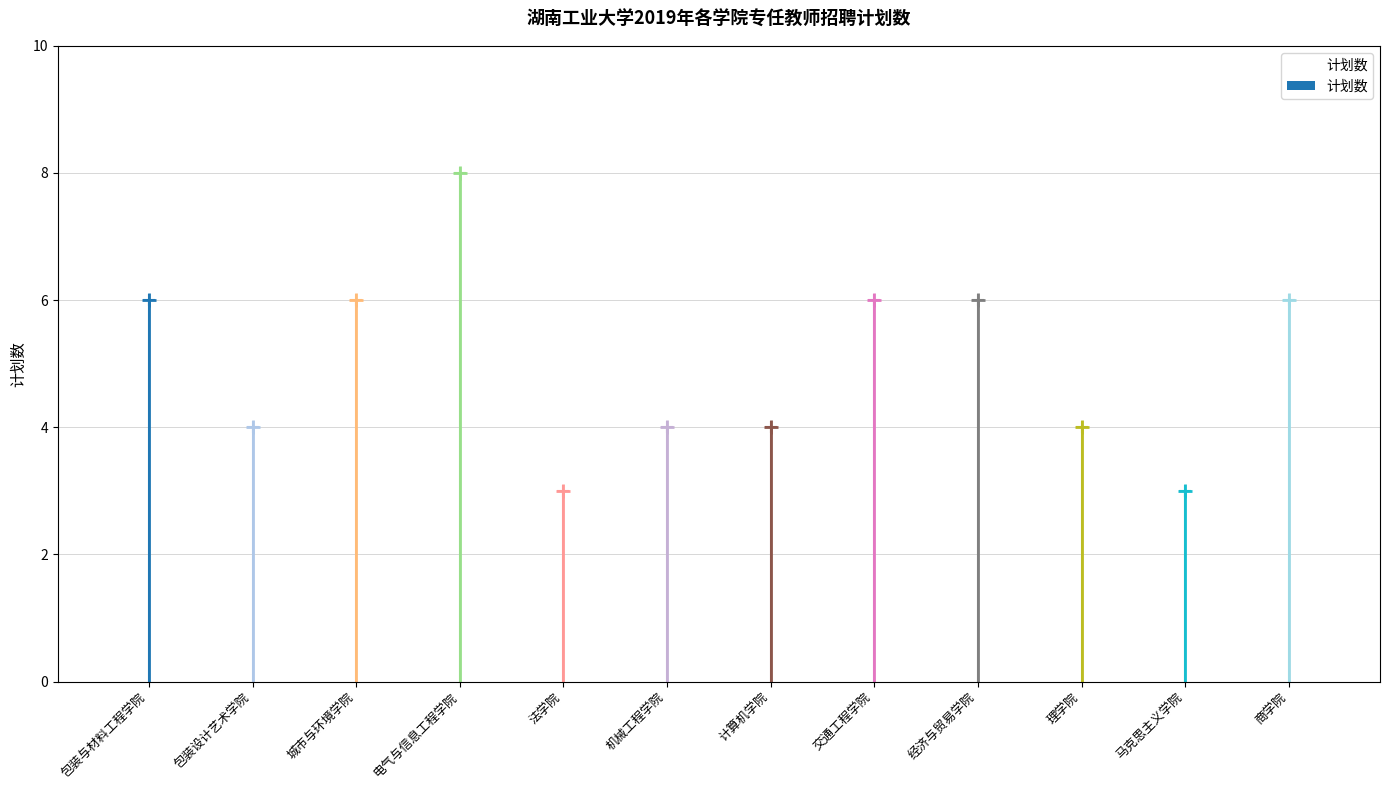

Reading left to right, list all the values displayed in this chart.

6	4	6	8	3	4	4	6	6	4	3	6